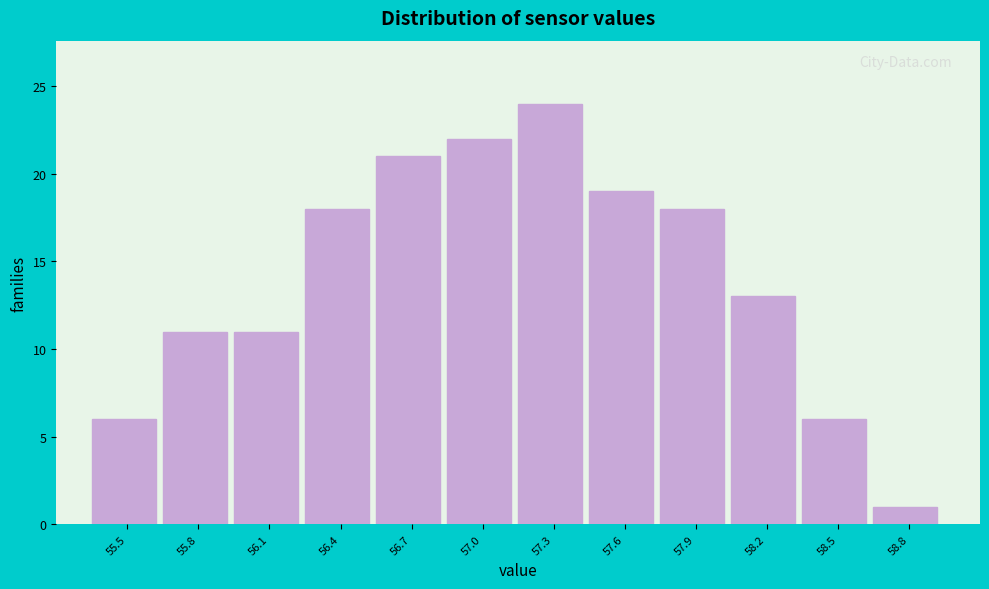

Reading left to right, list all the values displayed in this chart.

6	11	11	18	21	22	24	19	18	13	6	1